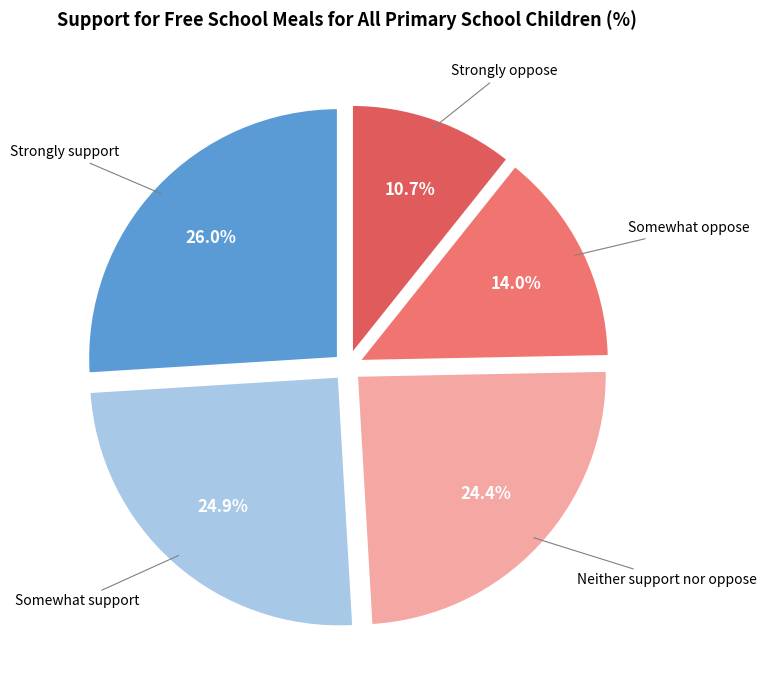

How many slices are in this pie chart?

5